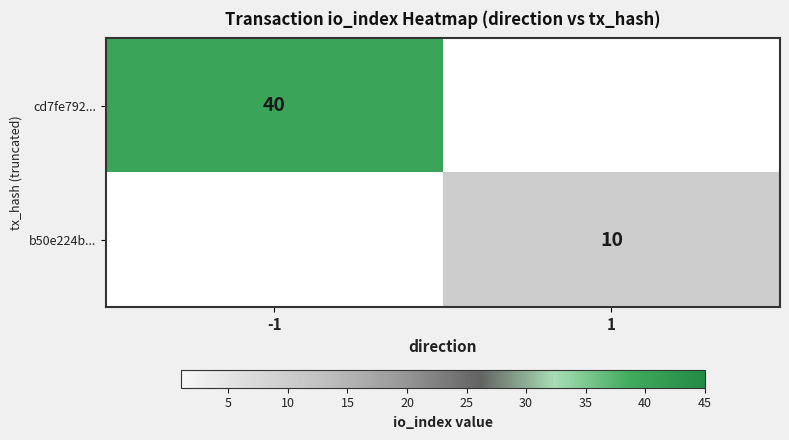

The value of cd7fe792... at -1 is 58. True or false?

False